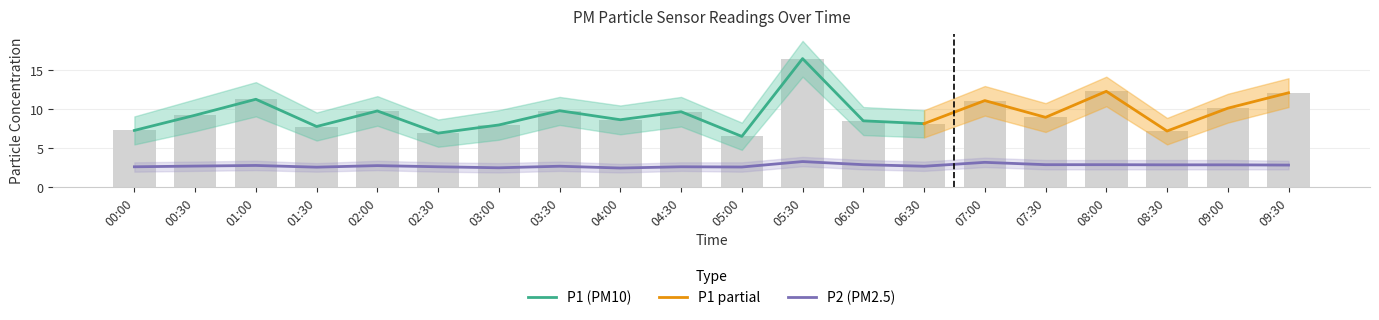

What is the label of the 12th bar from the left?

05:30